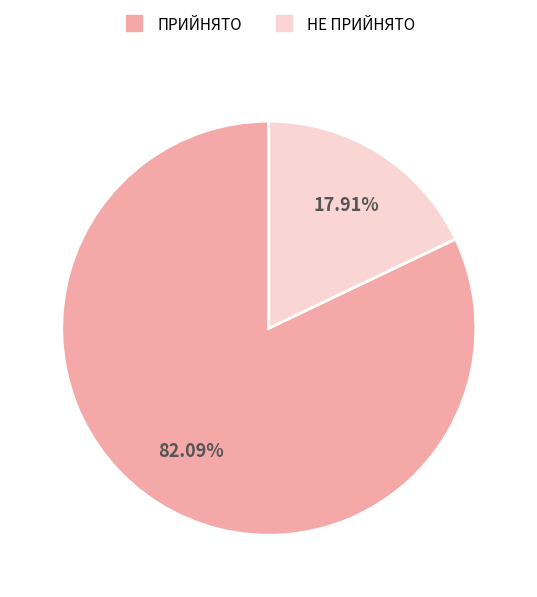

True or false: НЕ ПРИЙНЯТО accounts for 18% of the total.

True